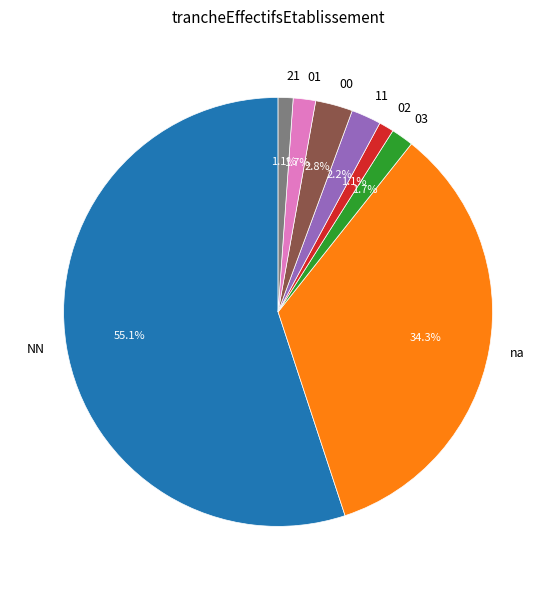

Count the number of slices in the pie.

8